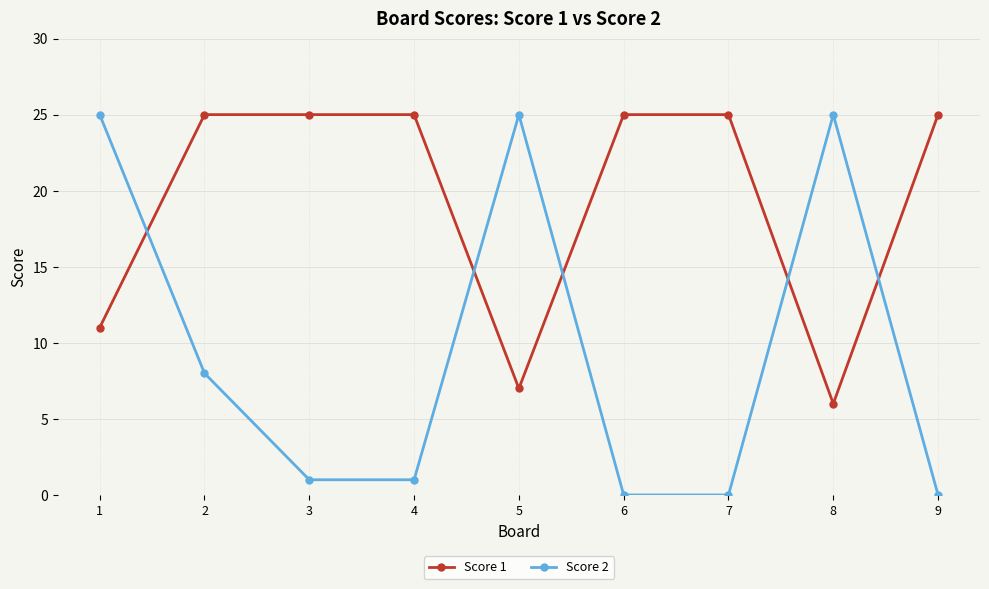

Which series has the widest spread of values?

Score 2